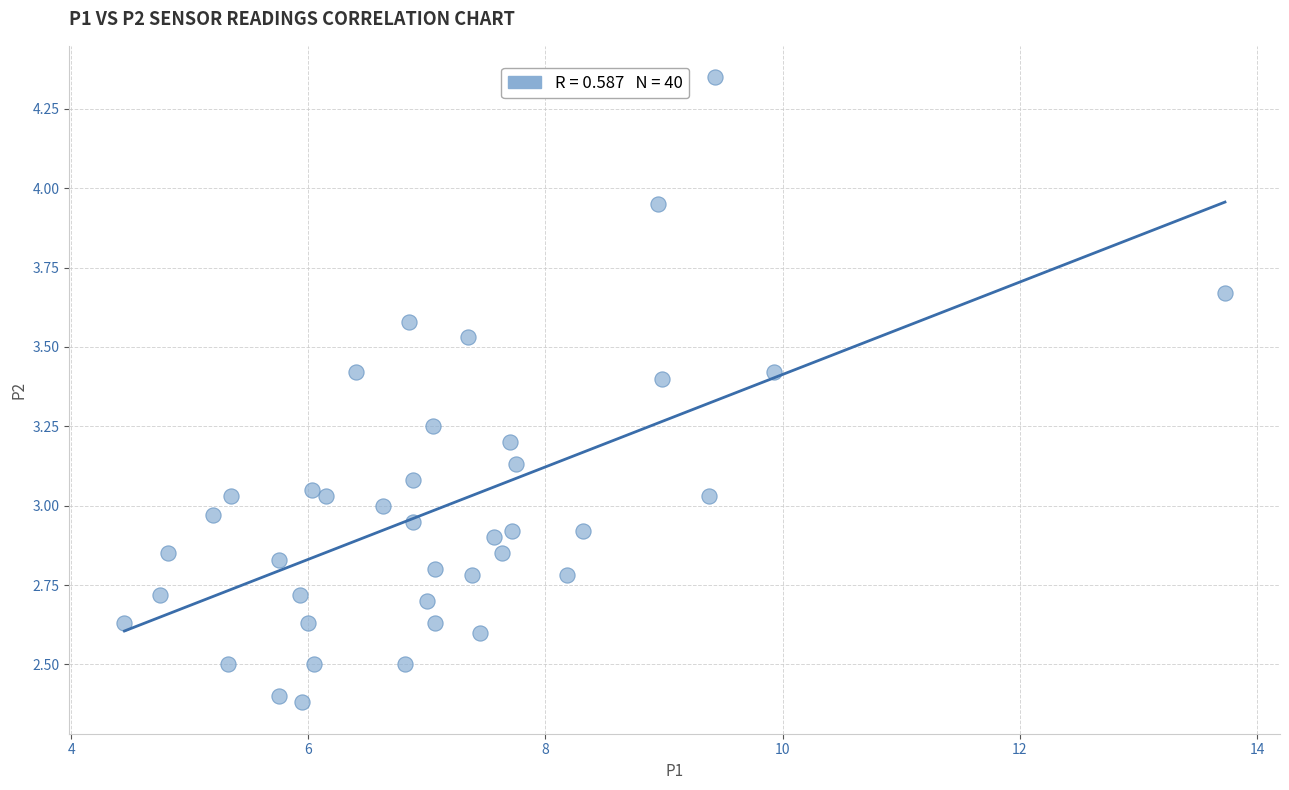

What is the range of Y values (max minus min)?

2.0